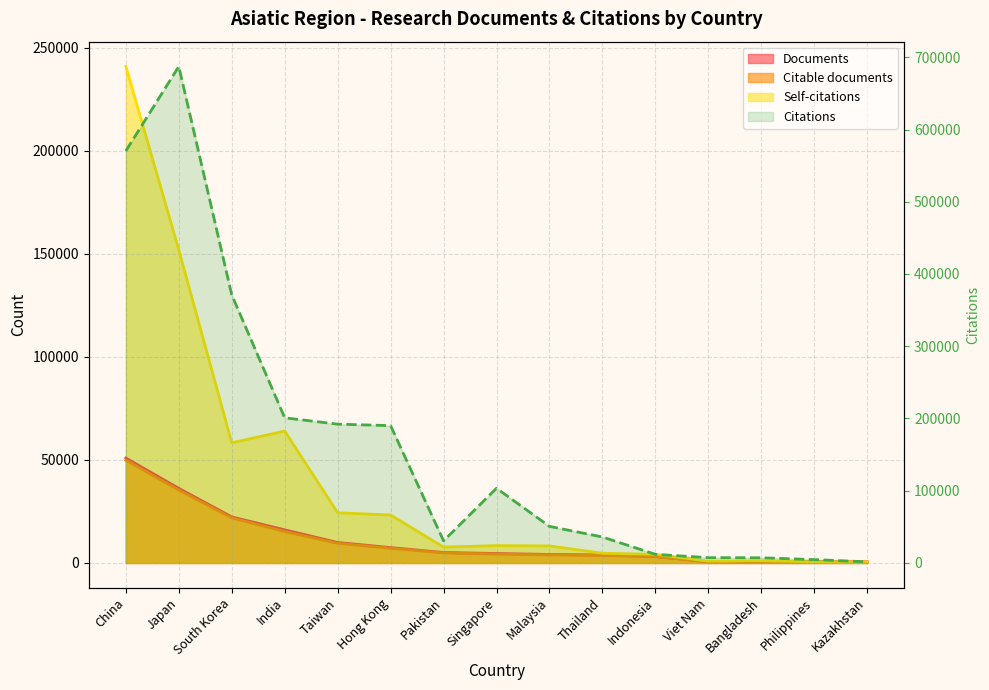

True or false: Citable documents and Citations intersect in this chart.

False